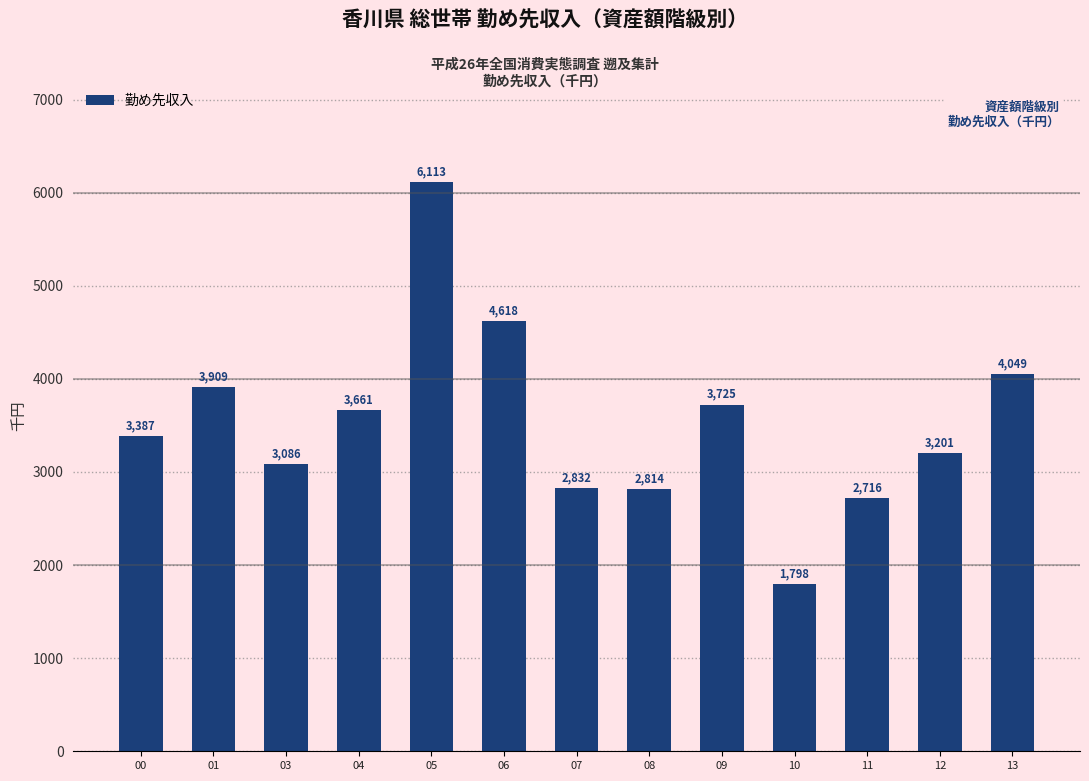

What is the difference between the maximum and minimum values?

4315